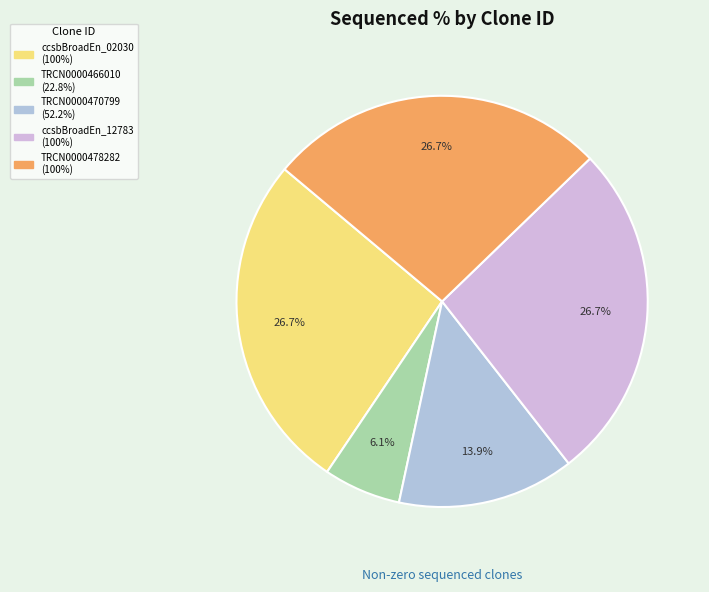

Which slice is the largest?

ccsbBroadEn_02030